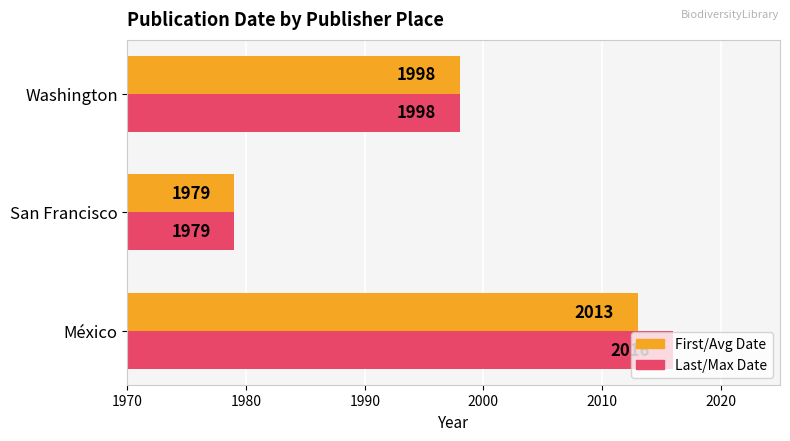

How many Last/Max Date values are between 1979 and 2016?

3